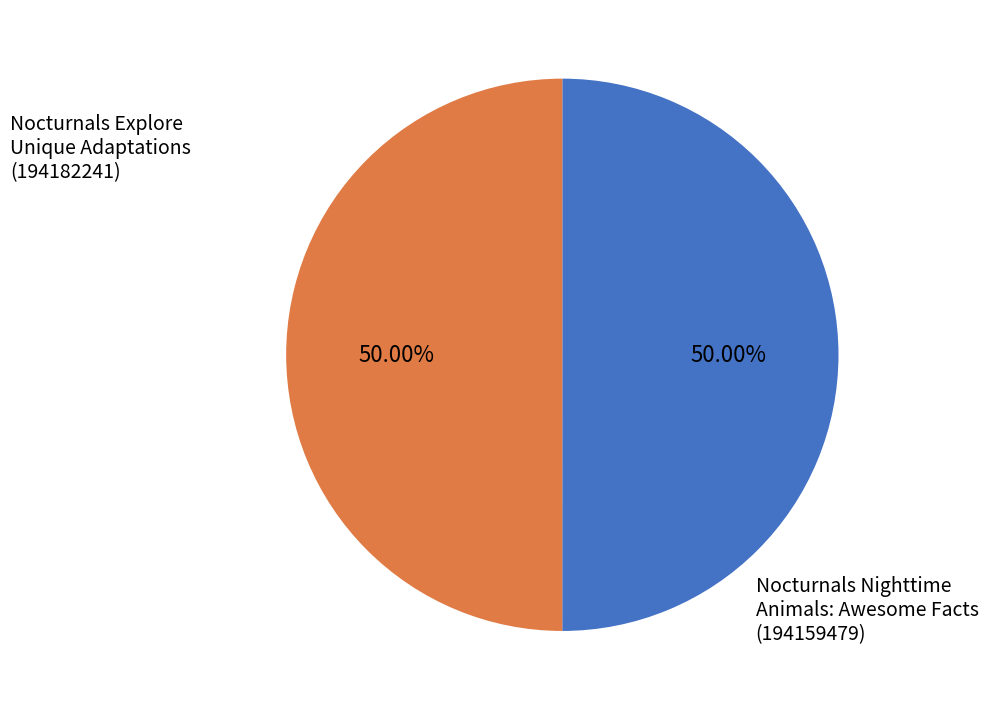

To the nearest percent, what is the average slice percentage?

50%